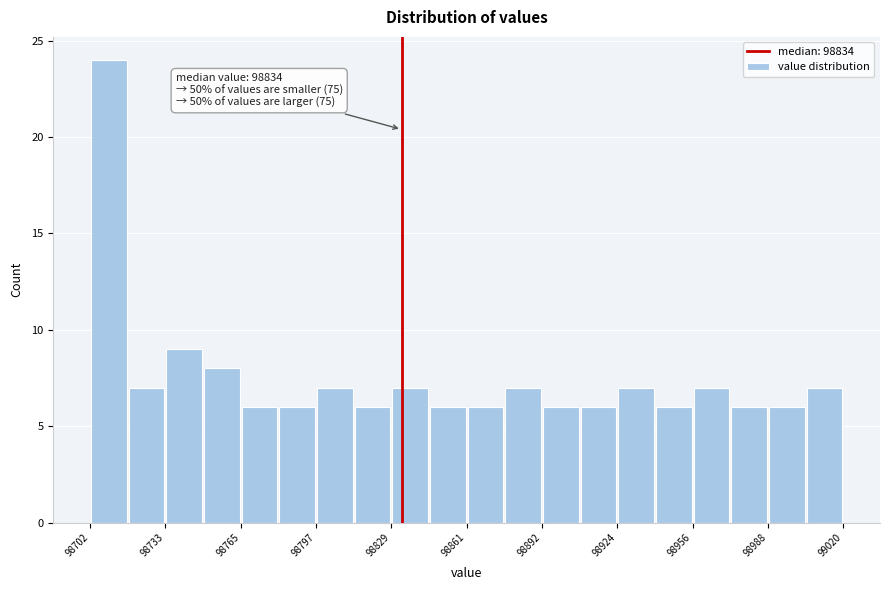

Around what value on the x-axis is the tallest bar? Give the approximate position of its centre, as read against the axis.

98710